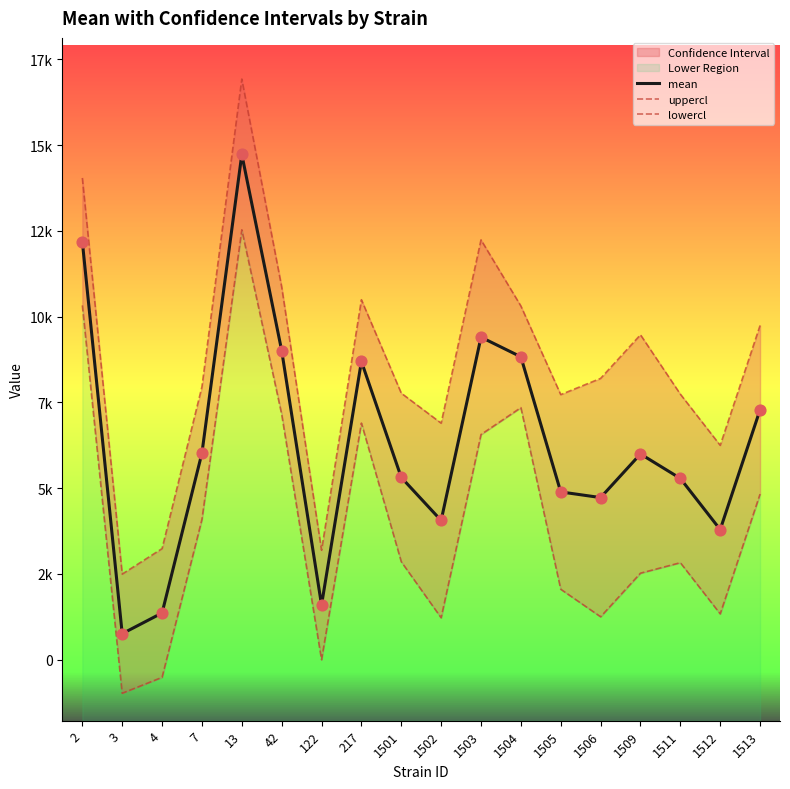

At how many categories does at least one series exceed -274?

18